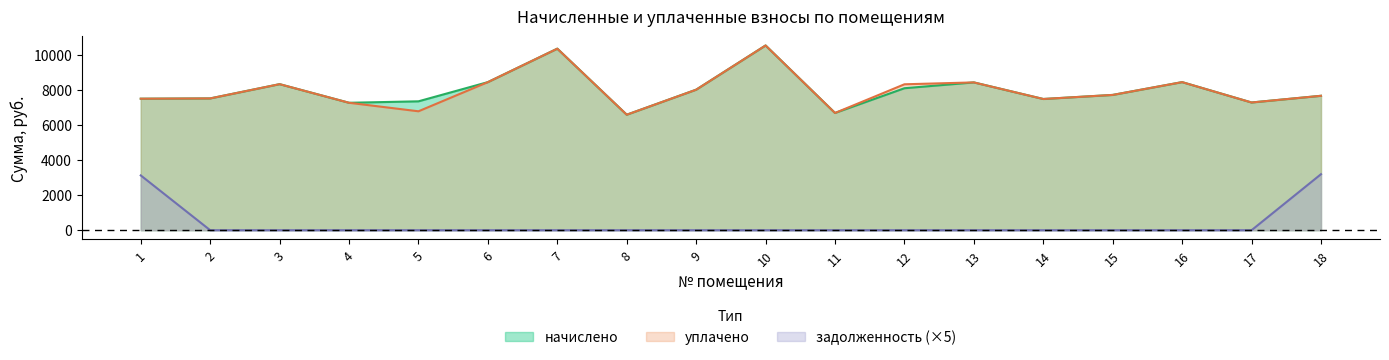

True or false: начислено and задолженность intersect in this chart.

False